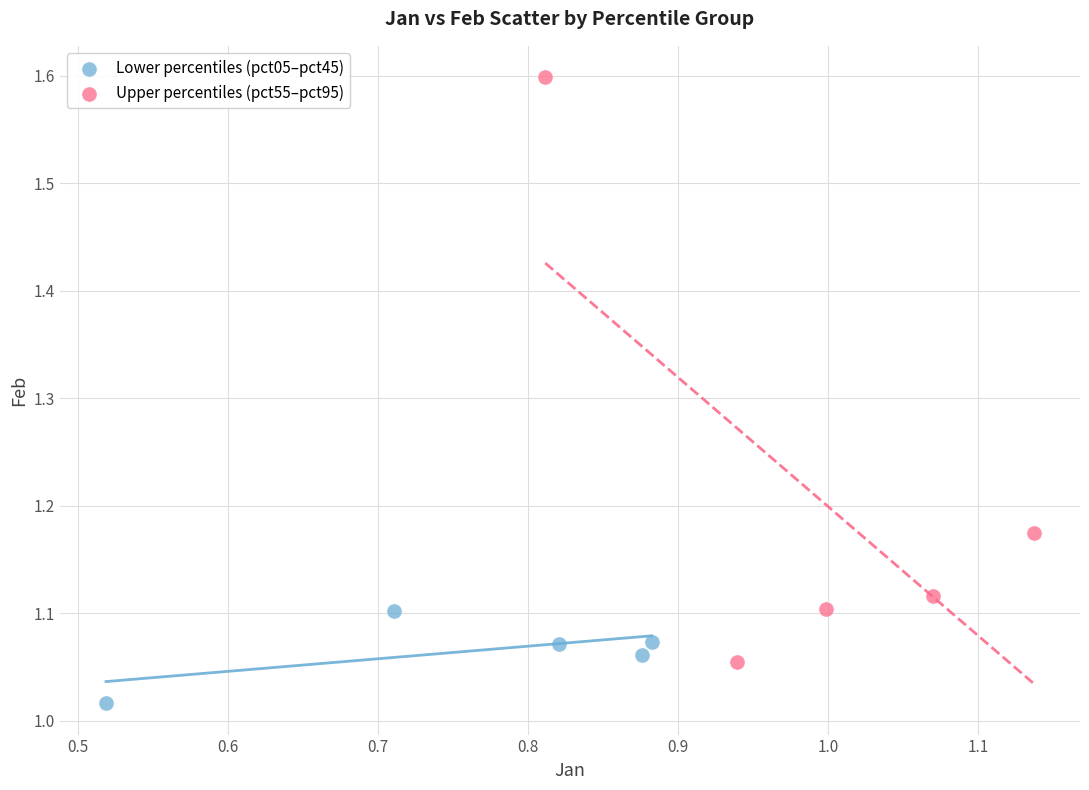

Which series has the largest Y range (max minus min)?

Upper percentiles (pct55–pct95)